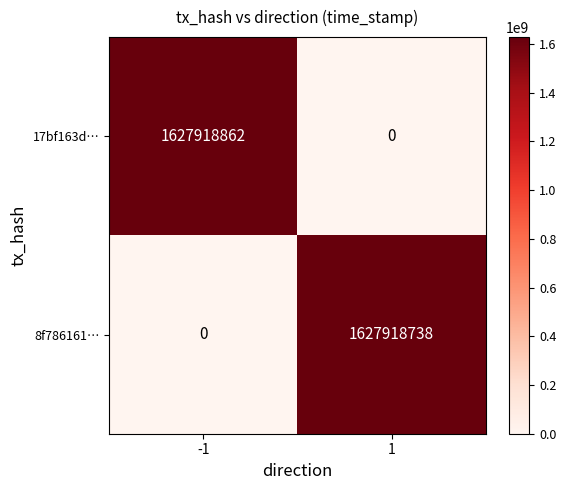

What is the maximum value for 8f786161…?

1627918738